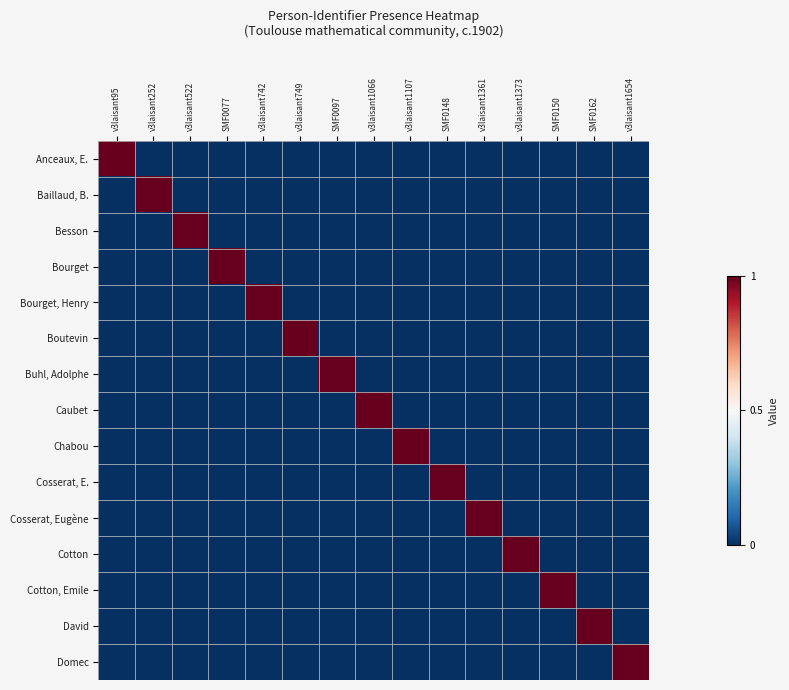

Reading left to right, extract all data points from this chart.

Anceaux, E.: v3laisant95=1	v3laisant252=0	v3laisant522=0	SMF0077=0	v3laisant742=0	v3laisant749=0	SMF0097=0	v3laisant1066=0	v3laisant1107=0	SMF0148=0	v3laisant1361=0	v3laisant1373=0	SMF0150=0	SMF0162=0	v3laisant1654=0
Baillaud, B.: v3laisant95=0	v3laisant252=1	v3laisant522=0	SMF0077=0	v3laisant742=0	v3laisant749=0	SMF0097=0	v3laisant1066=0	v3laisant1107=0	SMF0148=0	v3laisant1361=0	v3laisant1373=0	SMF0150=0	SMF0162=0	v3laisant1654=0
Besson: v3laisant95=0	v3laisant252=0	v3laisant522=1	SMF0077=0	v3laisant742=0	v3laisant749=0	SMF0097=0	v3laisant1066=0	v3laisant1107=0	SMF0148=0	v3laisant1361=0	v3laisant1373=0	SMF0150=0	SMF0162=0	v3laisant1654=0
Bourget: v3laisant95=0	v3laisant252=0	v3laisant522=0	SMF0077=1	v3laisant742=0	v3laisant749=0	SMF0097=0	v3laisant1066=0	v3laisant1107=0	SMF0148=0	v3laisant1361=0	v3laisant1373=0	SMF0150=0	SMF0162=0	v3laisant1654=0
Bourget, Henry: v3laisant95=0	v3laisant252=0	v3laisant522=0	SMF0077=0	v3laisant742=1	v3laisant749=0	SMF0097=0	v3laisant1066=0	v3laisant1107=0	SMF0148=0	v3laisant1361=0	v3laisant1373=0	SMF0150=0	SMF0162=0	v3laisant1654=0
Boutevin: v3laisant95=0	v3laisant252=0	v3laisant522=0	SMF0077=0	v3laisant742=0	v3laisant749=1	SMF0097=0	v3laisant1066=0	v3laisant1107=0	SMF0148=0	v3laisant1361=0	v3laisant1373=0	SMF0150=0	SMF0162=0	v3laisant1654=0
Buhl, Adolphe: v3laisant95=0	v3laisant252=0	v3laisant522=0	SMF0077=0	v3laisant742=0	v3laisant749=0	SMF0097=1	v3laisant1066=0	v3laisant1107=0	SMF0148=0	v3laisant1361=0	v3laisant1373=0	SMF0150=0	SMF0162=0	v3laisant1654=0
Caubet: v3laisant95=0	v3laisant252=0	v3laisant522=0	SMF0077=0	v3laisant742=0	v3laisant749=0	SMF0097=0	v3laisant1066=1	v3laisant1107=0	SMF0148=0	v3laisant1361=0	v3laisant1373=0	SMF0150=0	SMF0162=0	v3laisant1654=0
Chabou: v3laisant95=0	v3laisant252=0	v3laisant522=0	SMF0077=0	v3laisant742=0	v3laisant749=0	SMF0097=0	v3laisant1066=0	v3laisant1107=1	SMF0148=0	v3laisant1361=0	v3laisant1373=0	SMF0150=0	SMF0162=0	v3laisant1654=0
Cosserat, E.: v3laisant95=0	v3laisant252=0	v3laisant522=0	SMF0077=0	v3laisant742=0	v3laisant749=0	SMF0097=0	v3laisant1066=0	v3laisant1107=0	SMF0148=1	v3laisant1361=0	v3laisant1373=0	SMF0150=0	SMF0162=0	v3laisant1654=0
Cosserat, Eugène: v3laisant95=0	v3laisant252=0	v3laisant522=0	SMF0077=0	v3laisant742=0	v3laisant749=0	SMF0097=0	v3laisant1066=0	v3laisant1107=0	SMF0148=0	v3laisant1361=1	v3laisant1373=0	SMF0150=0	SMF0162=0	v3laisant1654=0
Cotton: v3laisant95=0	v3laisant252=0	v3laisant522=0	SMF0077=0	v3laisant742=0	v3laisant749=0	SMF0097=0	v3laisant1066=0	v3laisant1107=0	SMF0148=0	v3laisant1361=0	v3laisant1373=1	SMF0150=0	SMF0162=0	v3laisant1654=0
Cotton, Emile: v3laisant95=0	v3laisant252=0	v3laisant522=0	SMF0077=0	v3laisant742=0	v3laisant749=0	SMF0097=0	v3laisant1066=0	v3laisant1107=0	SMF0148=0	v3laisant1361=0	v3laisant1373=0	SMF0150=1	SMF0162=0	v3laisant1654=0
David: v3laisant95=0	v3laisant252=0	v3laisant522=0	SMF0077=0	v3laisant742=0	v3laisant749=0	SMF0097=0	v3laisant1066=0	v3laisant1107=0	SMF0148=0	v3laisant1361=0	v3laisant1373=0	SMF0150=0	SMF0162=1	v3laisant1654=0
Domec: v3laisant95=0	v3laisant252=0	v3laisant522=0	SMF0077=0	v3laisant742=0	v3laisant749=0	SMF0097=0	v3laisant1066=0	v3laisant1107=0	SMF0148=0	v3laisant1361=0	v3laisant1373=0	SMF0150=0	SMF0162=0	v3laisant1654=1